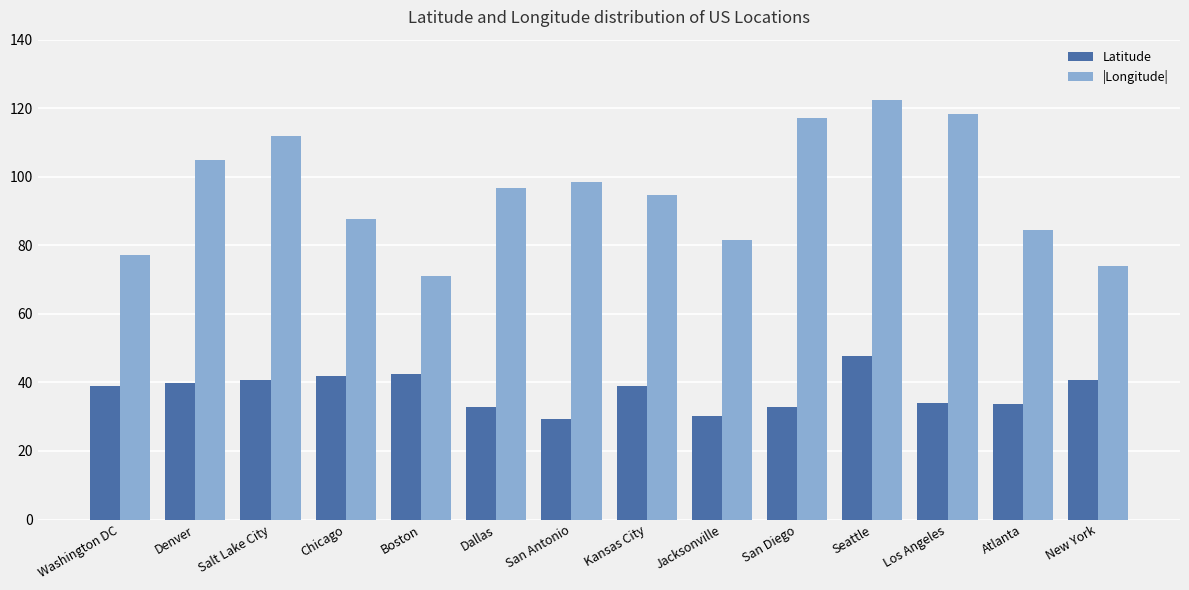

What value does the |Longitude| series have at Seattle?

122.3